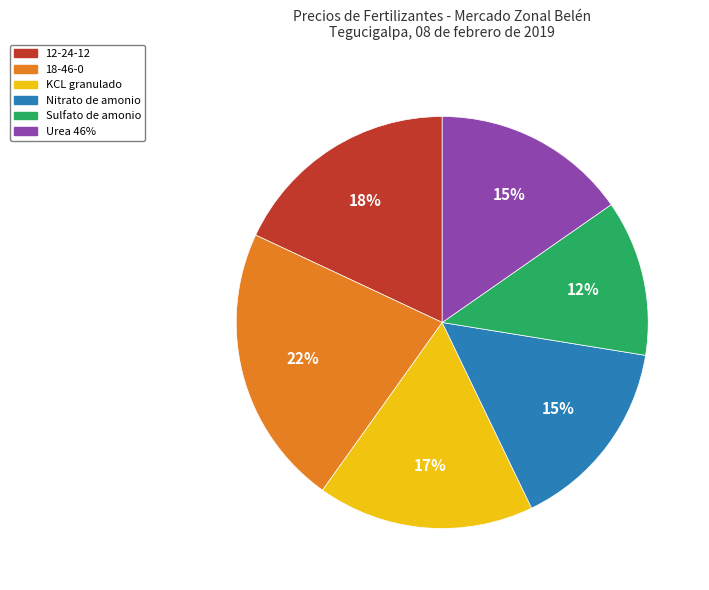

How many slices are in this pie chart?

6